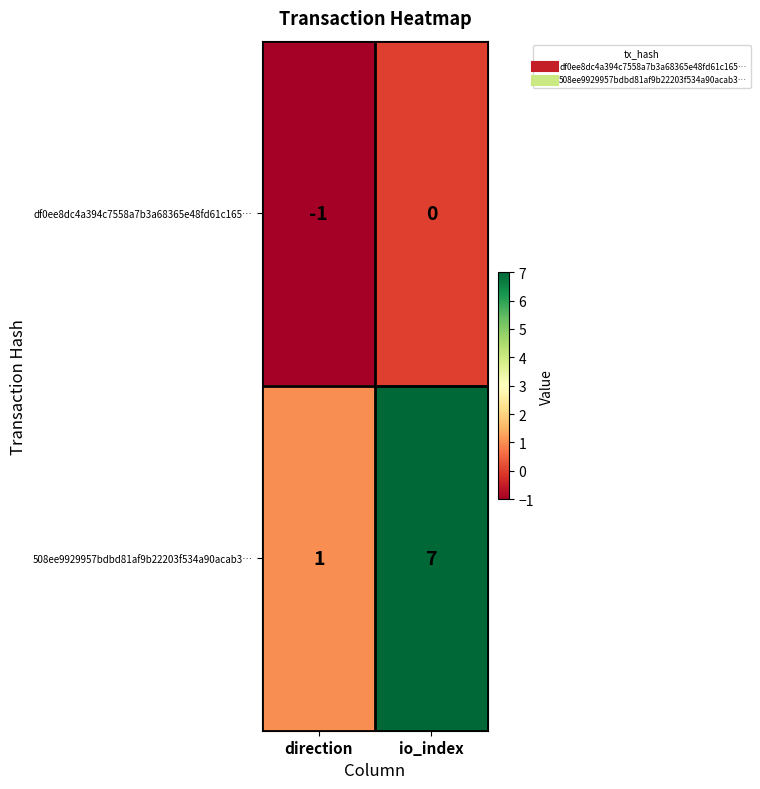

The value of df0ee8dc4a394c7558a7b3a68365e48fd61c165… at direction is -1. True or false?

True